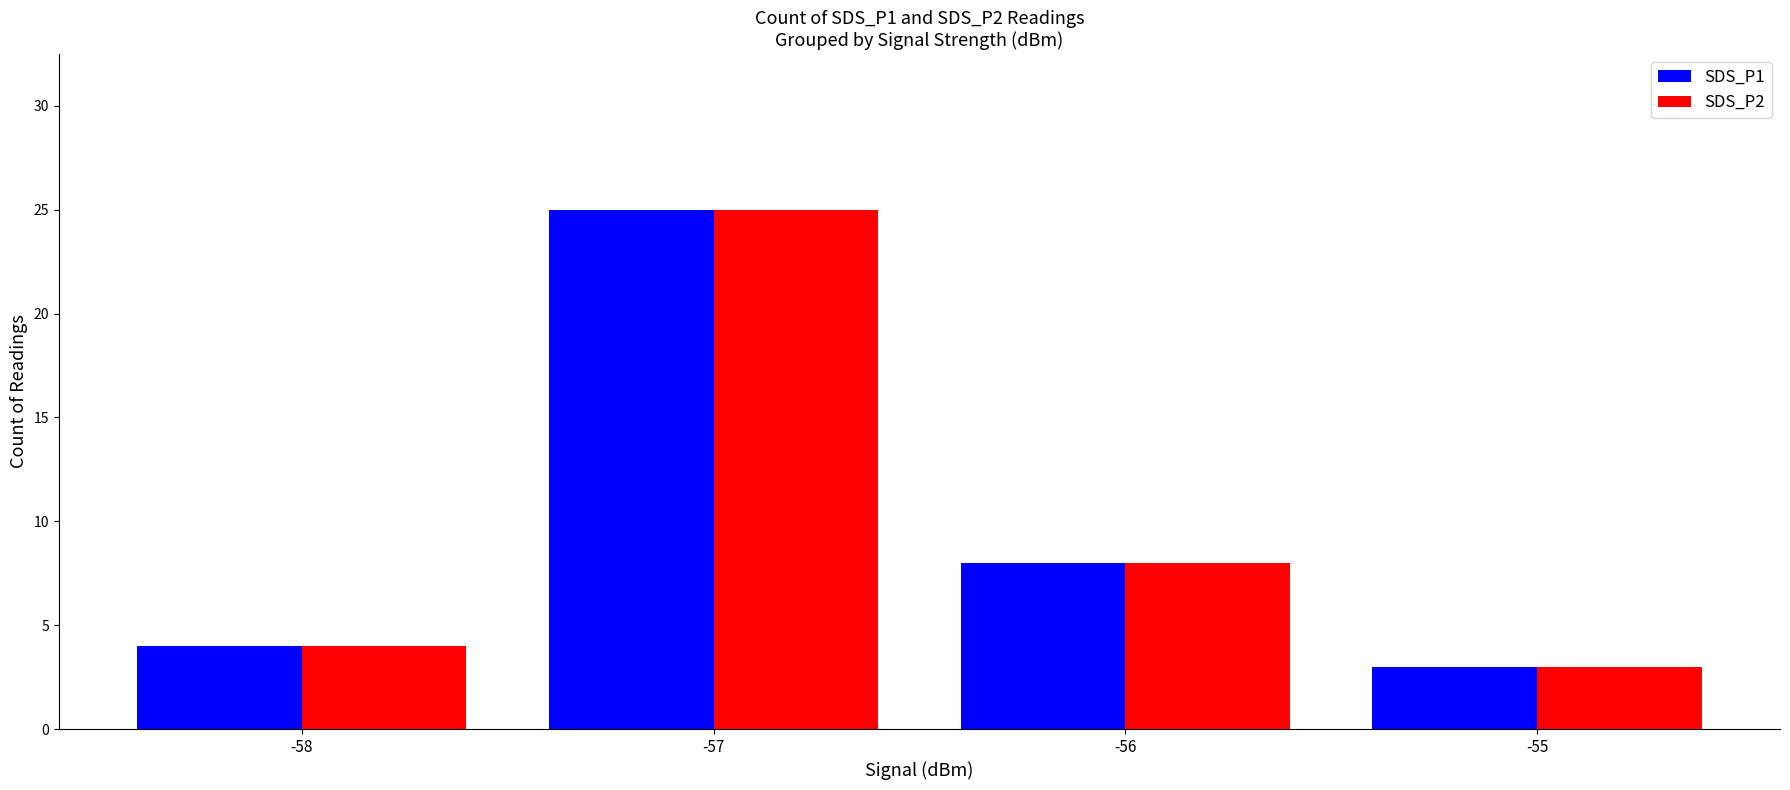

What is the average value of the SDS_P1 series?

10